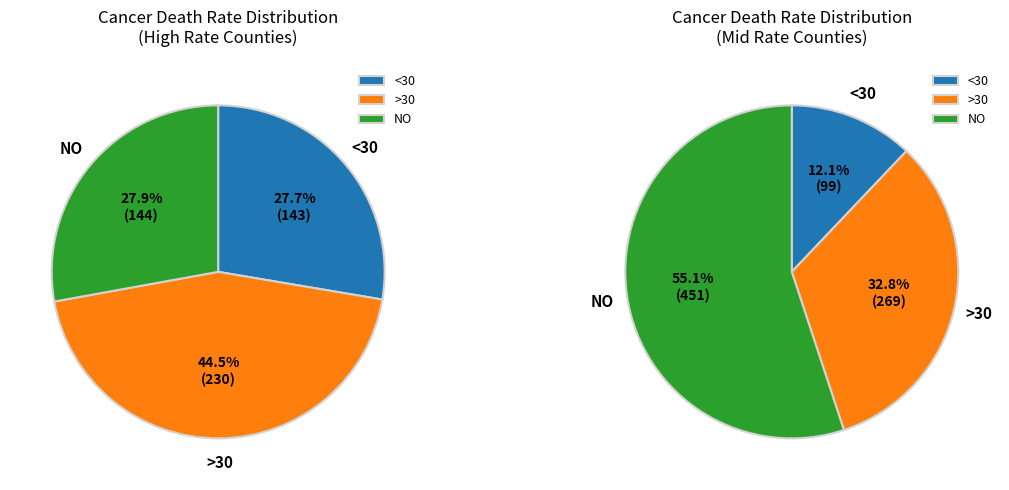

Is there any slice that represents more than half of the pie?

No